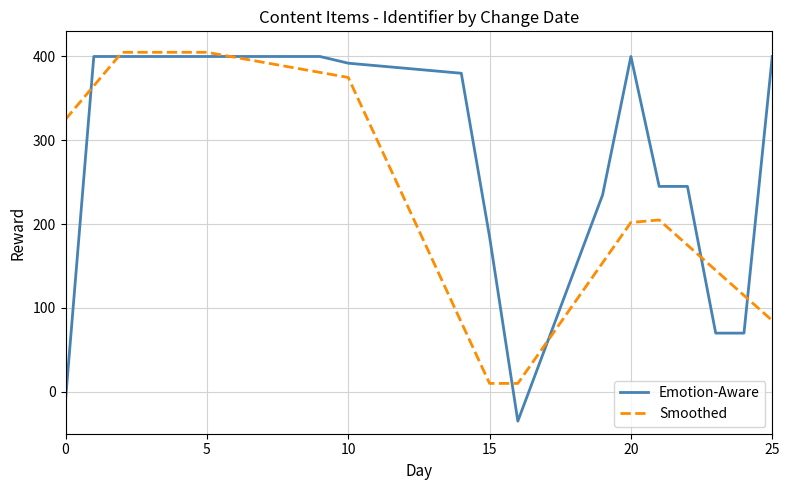

Which series has the widest spread of values?

Emotion-Aware